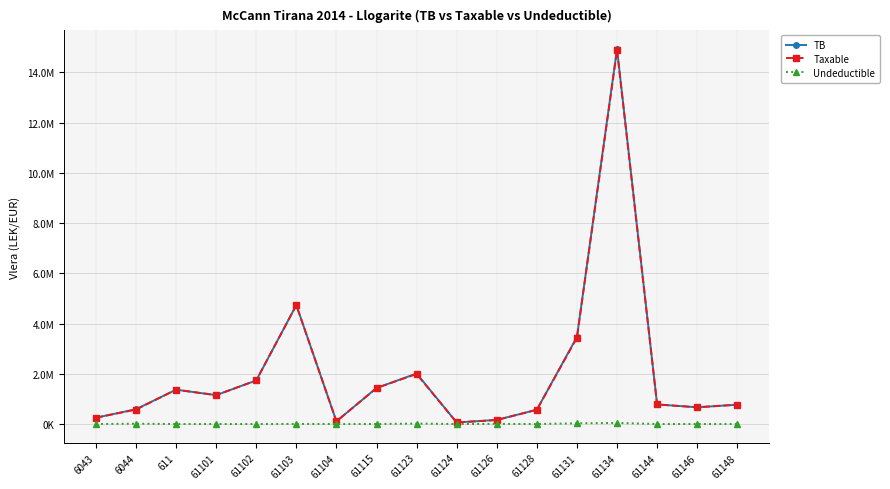

In TB, how many points are lower than both neighbors (excluding endpoints)?

4